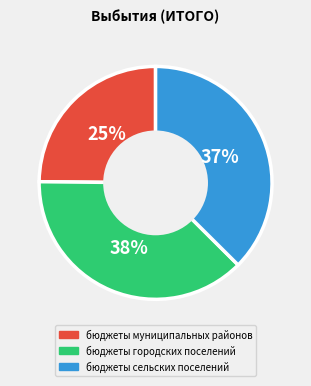

Does any single category account for the majority?

No